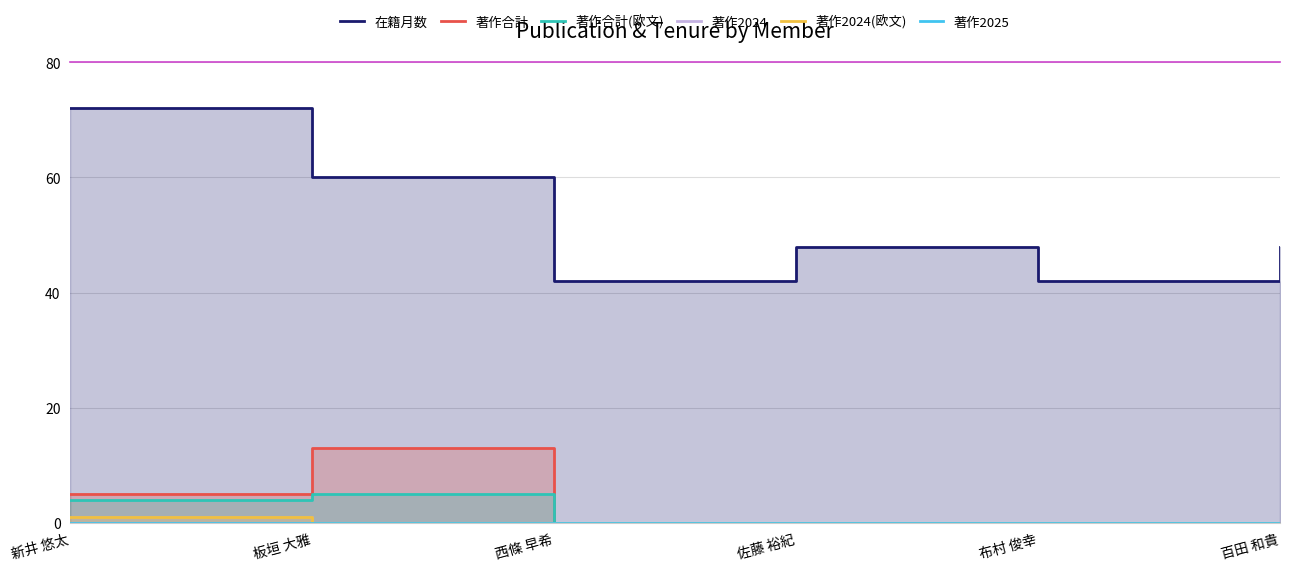

At which category is the sum across all series the highest?

新井 悠太